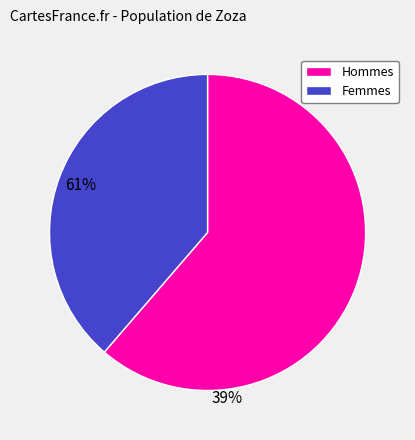

Which slice is the smallest?

Femmes